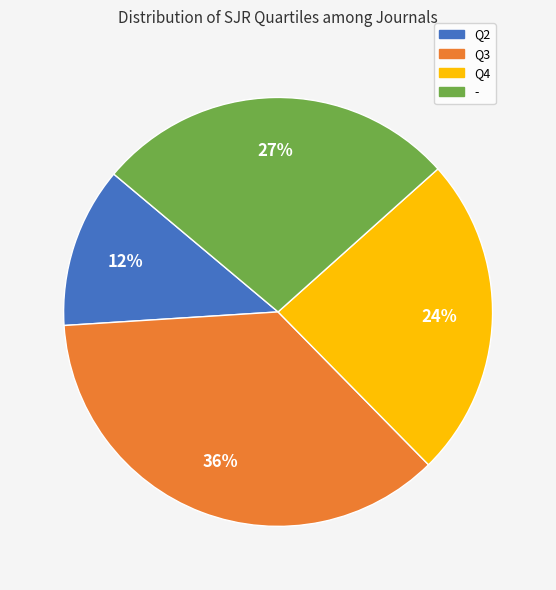

Does Q4 account for over 50% of the chart?

No